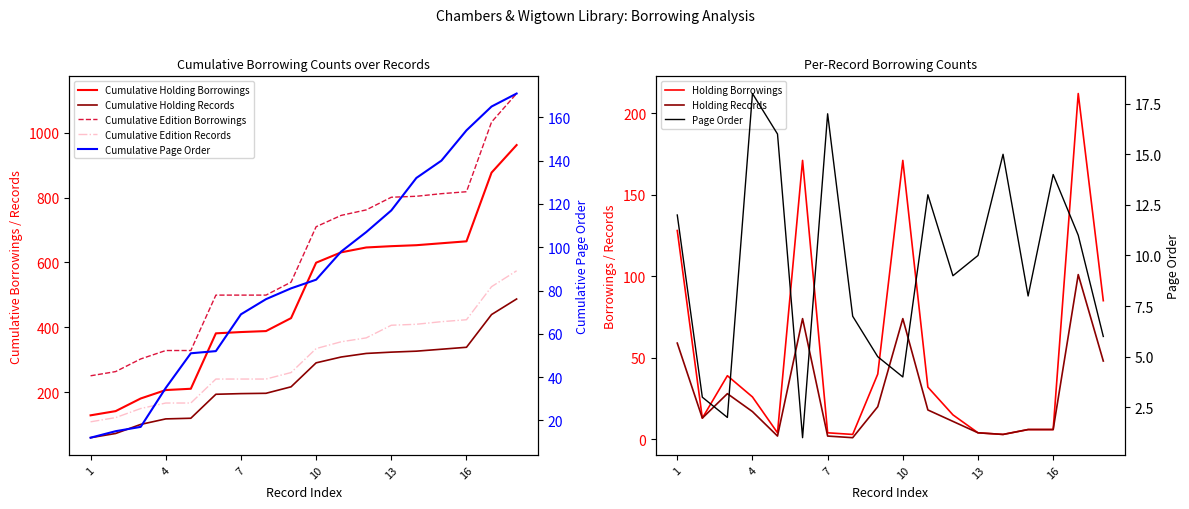

Is it true that pageorder equals 10 at 13?

True